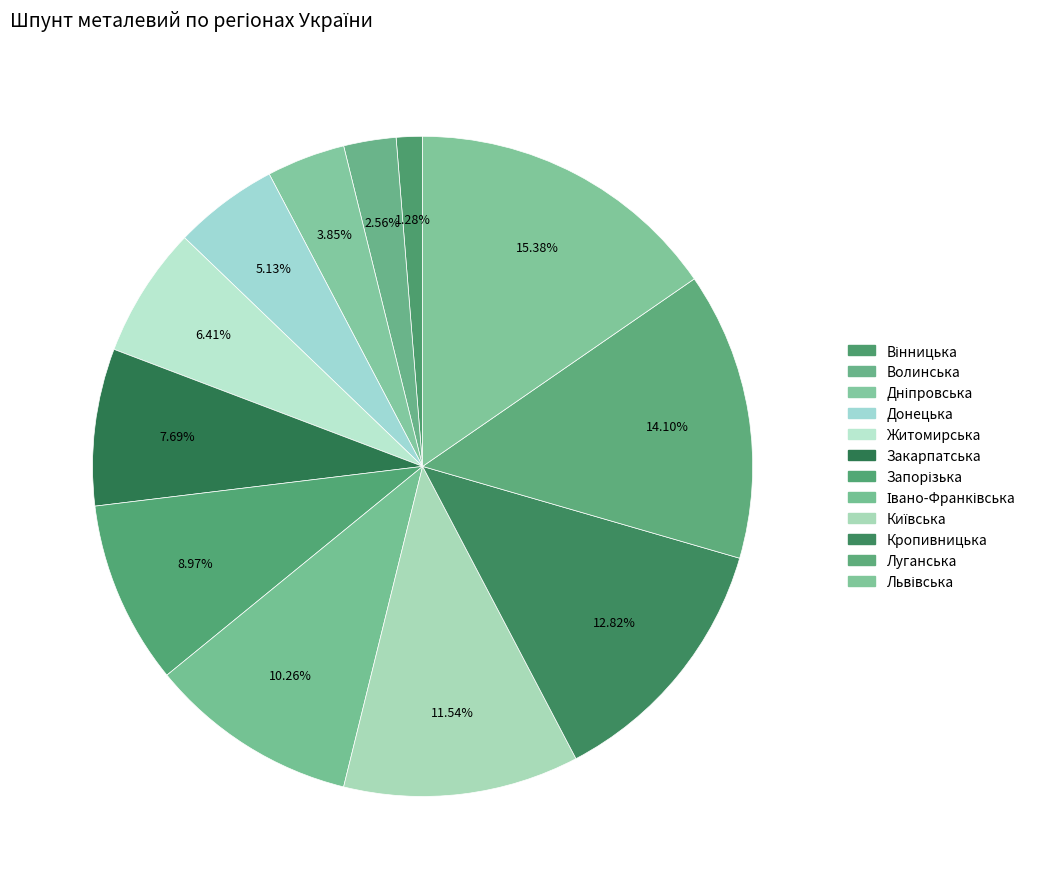

To the nearest percent, what portion does Запорізька represent?

9%